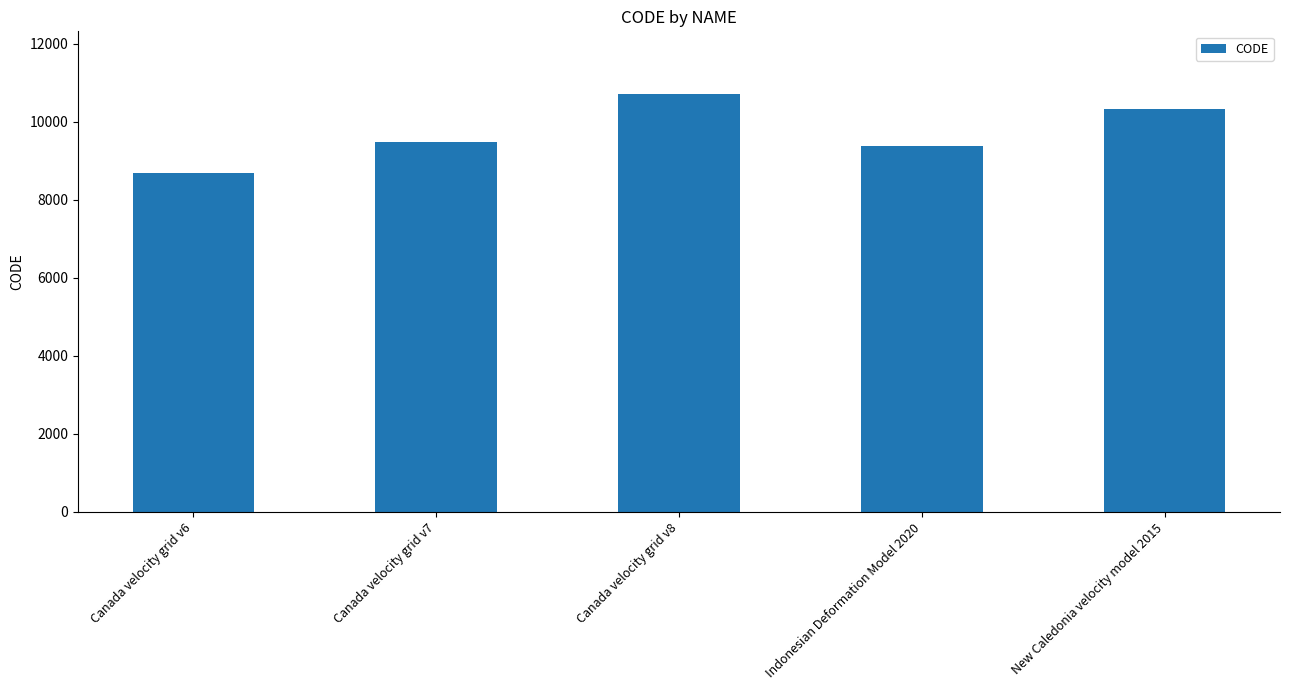

What is the label of the 2nd bar from the right?

Indonesian Deformation Model 2020